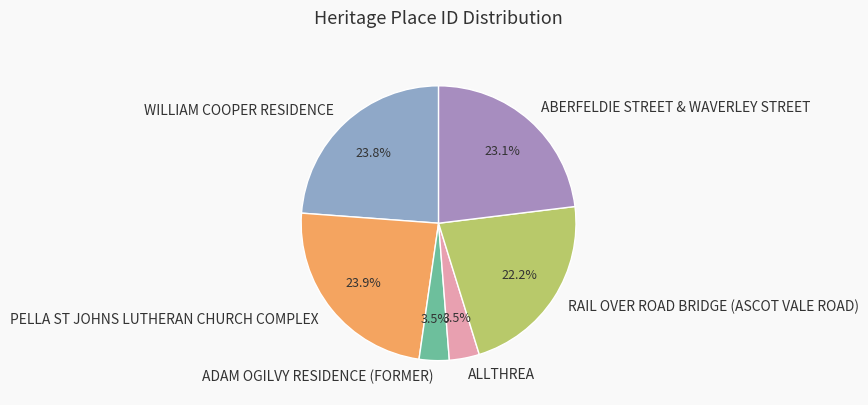

Which has a higher value, ALLTHREA or WILLIAM COOPER RESIDENCE?

WILLIAM COOPER RESIDENCE